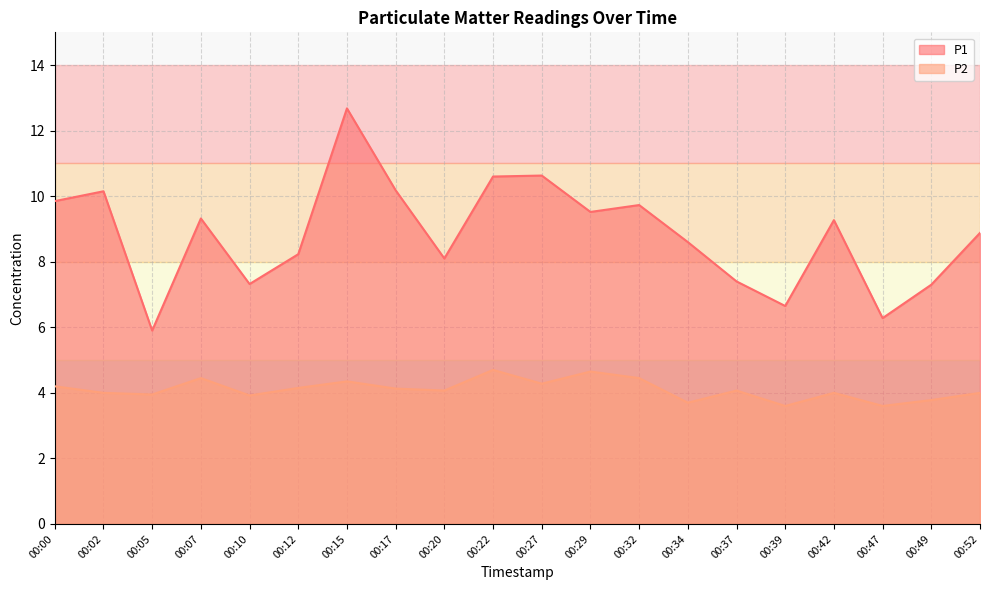

Reading left to right, extract all data points from this chart.

P1: 00:00=9.8	00:02=10.2	00:05=5.9	00:07=9.3	00:10=7.3	00:12=8.2	00:15=12.7	00:17=10.2	00:20=8.1	00:22=10.6	00:27=10.6	00:29=9.5	00:32=9.7	00:34=8.6	00:37=7.4	00:39=6.7	00:42=9.3	00:47=6.3	00:49=7.3	00:52=8.9
P2: 00:00=4.2	00:02=4.0	00:05=4.0	00:07=4.5	00:10=3.9	00:12=4.2	00:15=4.3	00:17=4.1	00:20=4.1	00:22=4.7	00:27=4.3	00:29=4.7	00:32=4.5	00:34=3.7	00:37=4.1	00:39=3.6	00:42=4.0	00:47=3.6	00:49=3.8	00:52=4.0